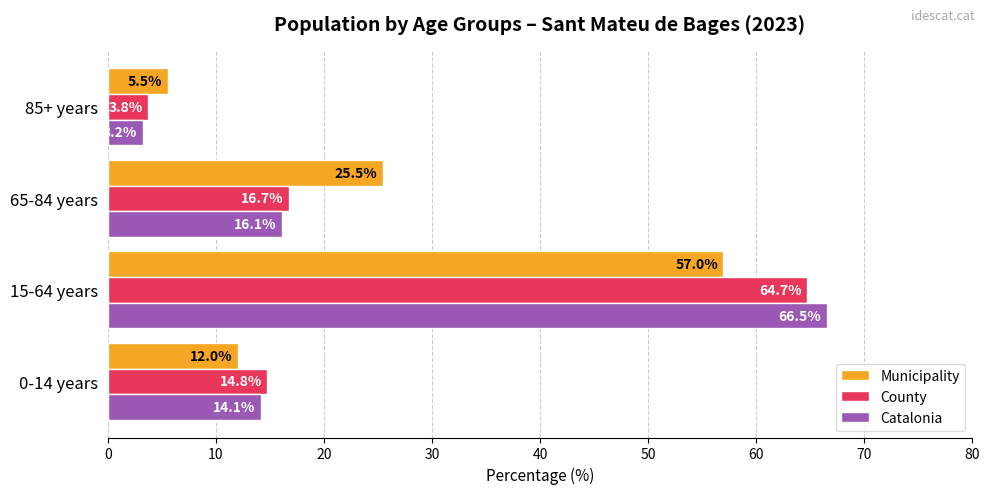

Rank the categories by Catalonia value from lowest to highest.

85+ years, 0-14 years, 65-84 years, 15-64 years